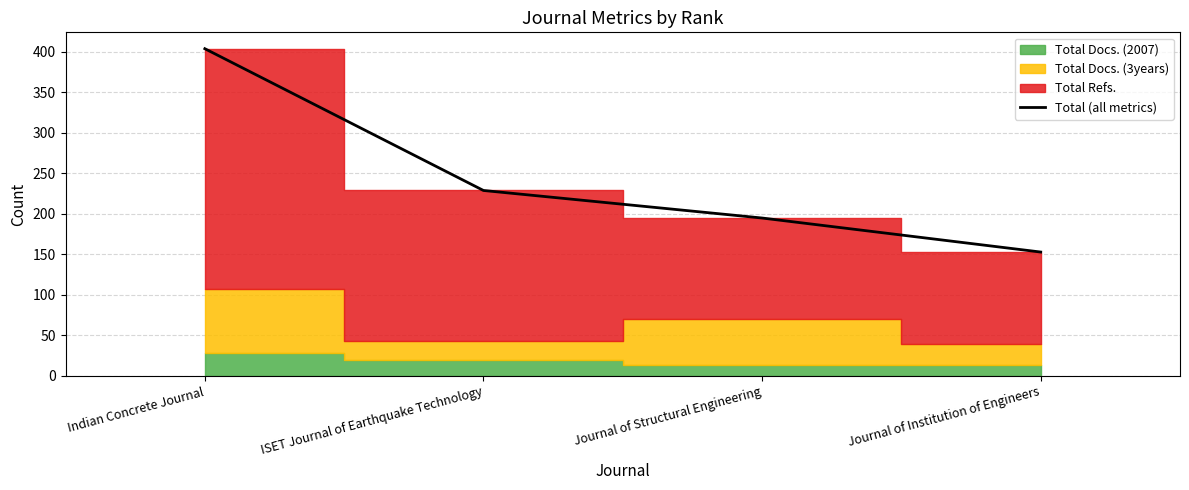

Rank the categories by value from highest to lowest.

Indian Concrete Journal, ISET Journal of Earthquake Technology, Journal of Structural Engineering, Journal of Institution of Engineers